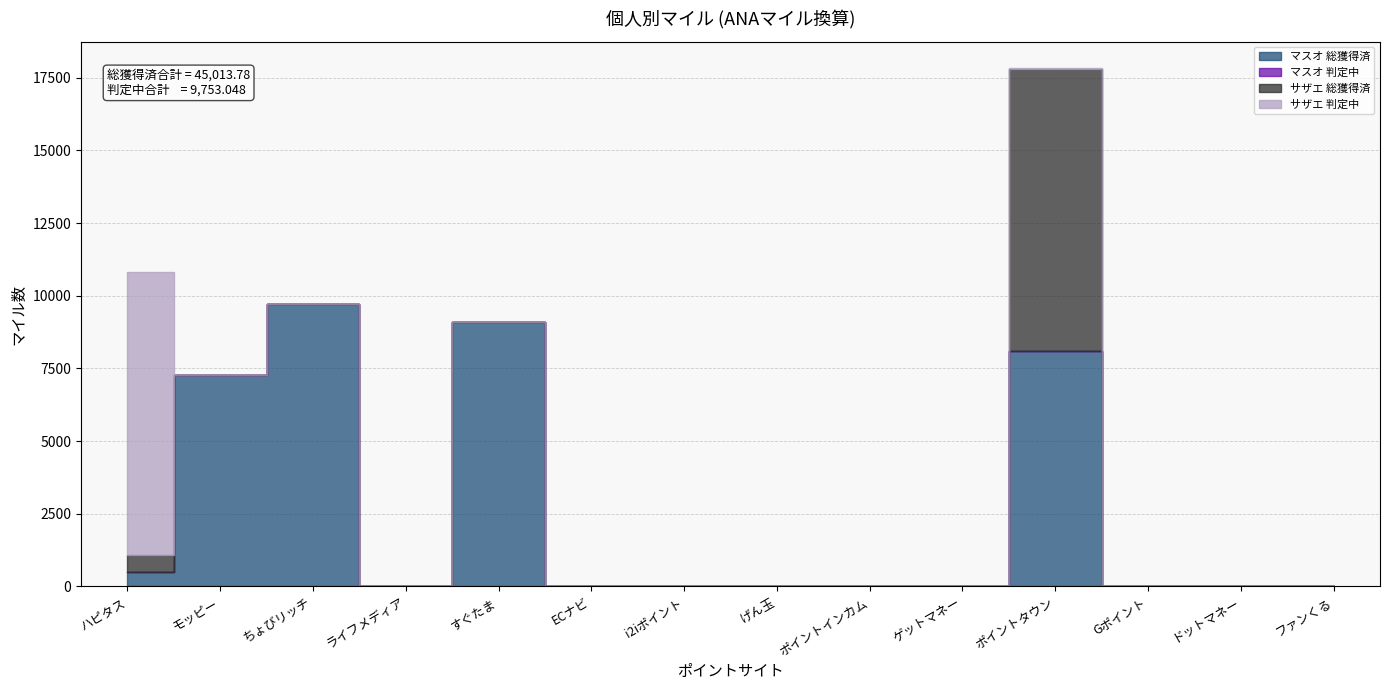

True or false: マスオ 総獲得済 has more than 1 points higher than both neighbors.

True